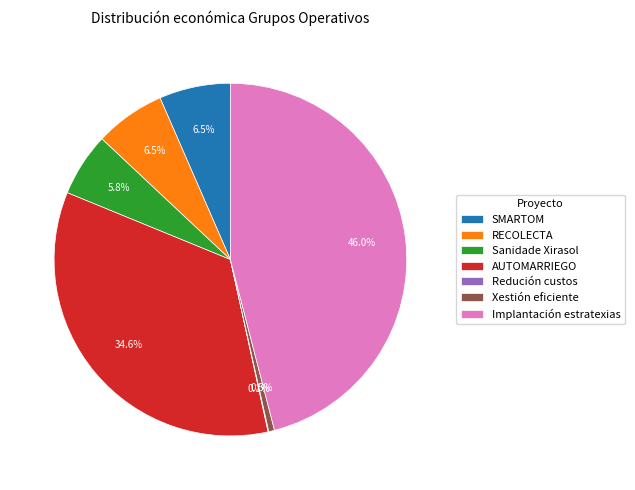

Combined, what portion of the pie is Implantación estratexias and Xestión eficiente?

46.5%